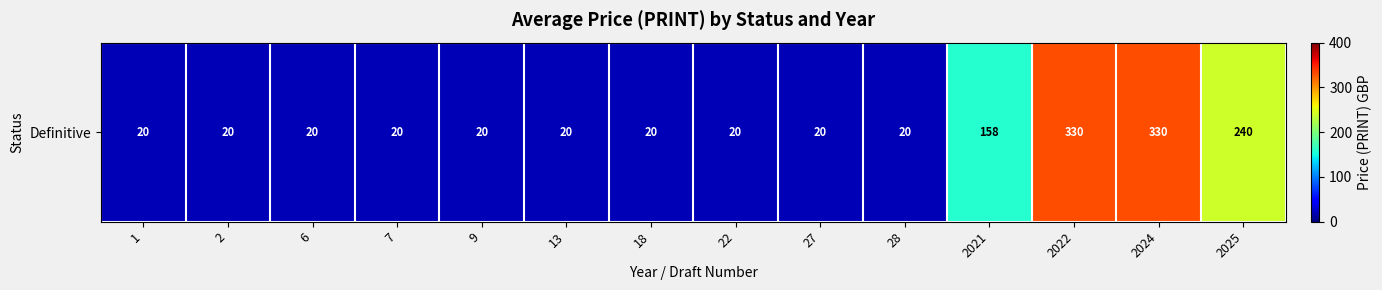

What is the minimum value shown in the chart?

20.0